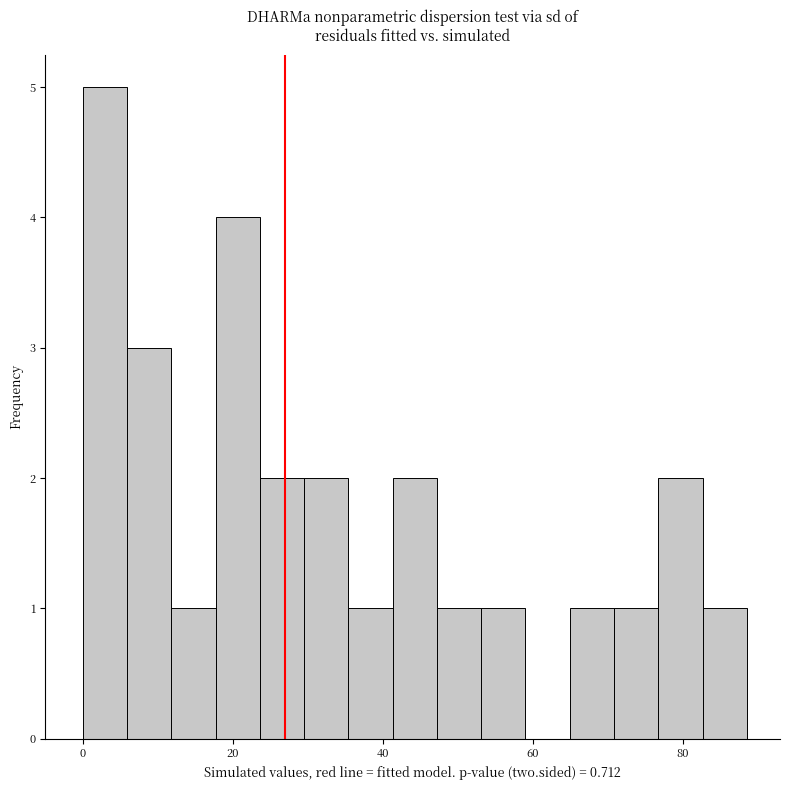

Around what value on the x-axis is the tallest bar? Give the approximate position of its centre, as read against the axis.

2